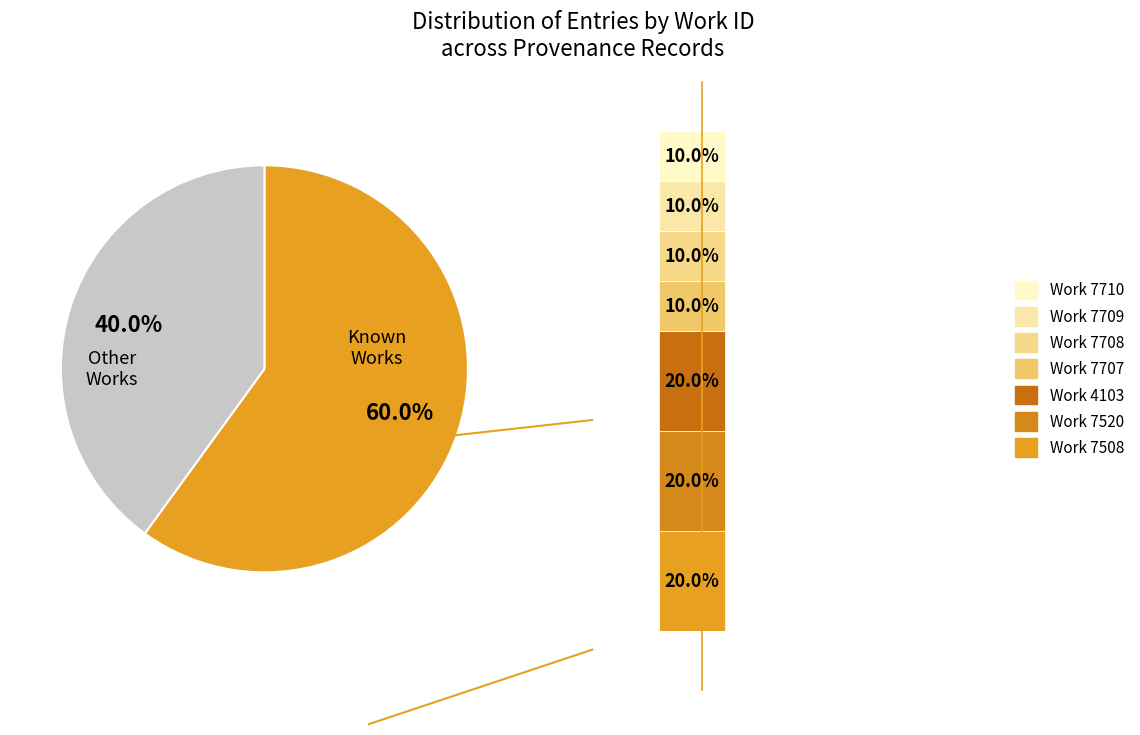

To the nearest percent, what is the combined percentage of work_id 7520 and work_id 7708?

30%